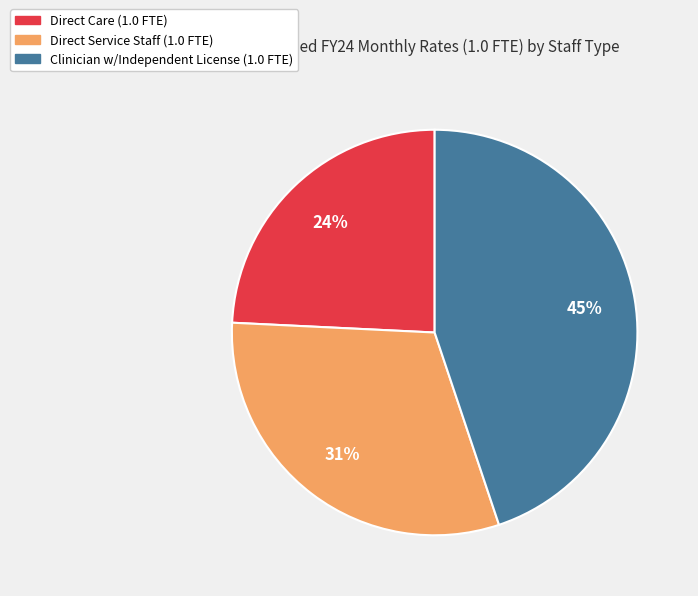

What is the largest slice in the pie chart?

Clinician w/Independent License (1.0 FTE)